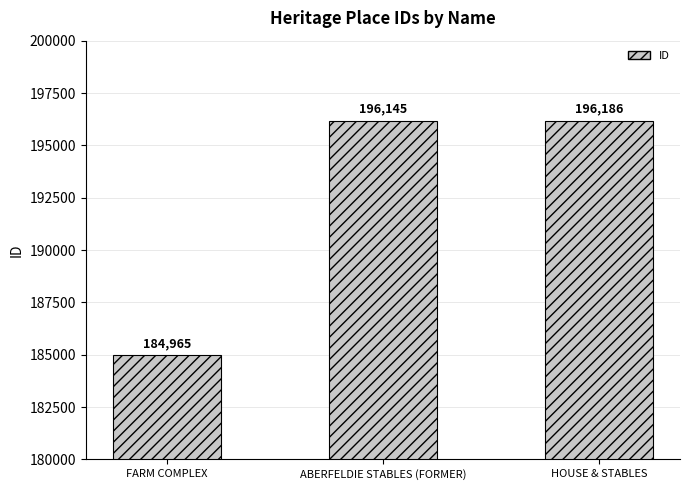

Reading left to right, extract all data points from this chart.

184965	196145	196186